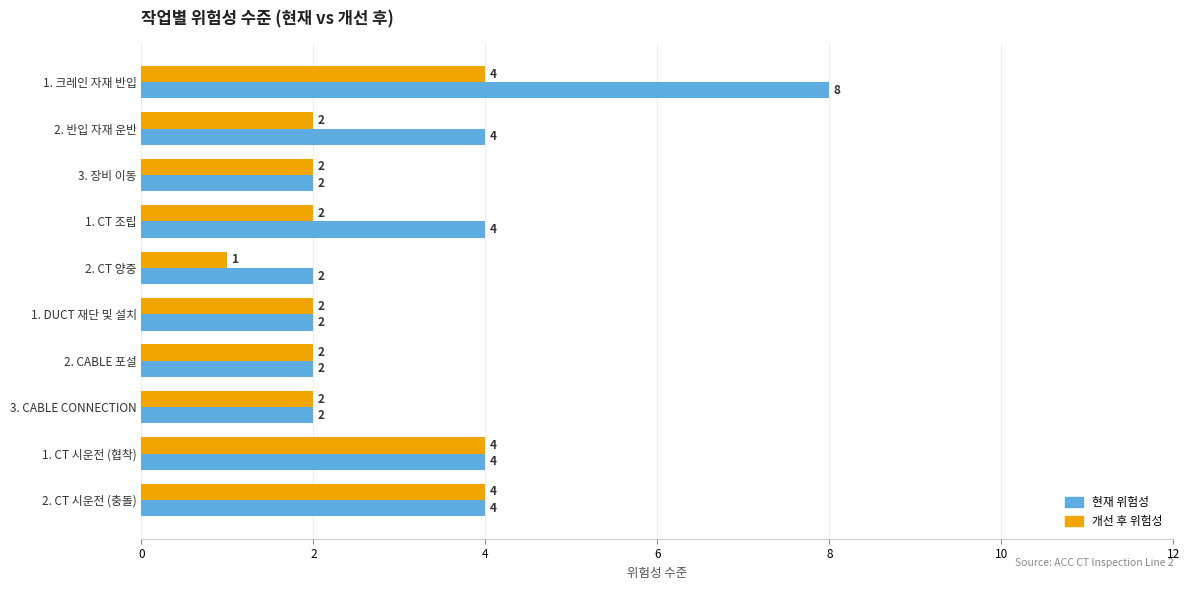

What is the difference between the second highest and minimum values in the 개선 후 위험성 series?

3